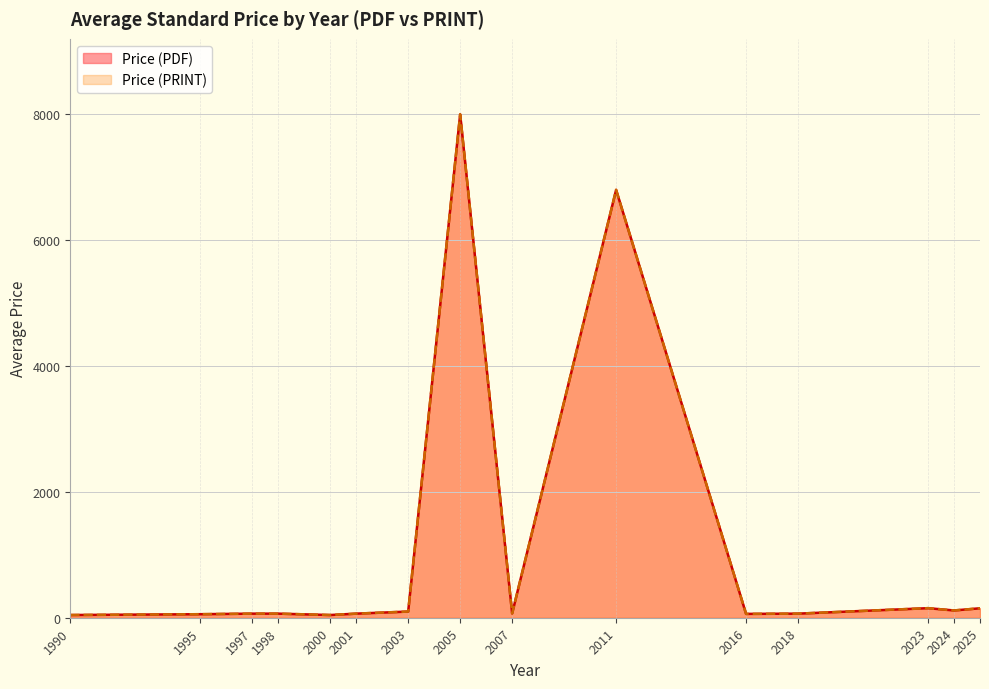

What is the difference between the second highest and second lowest values in the Price (PDF) series?

6780.0